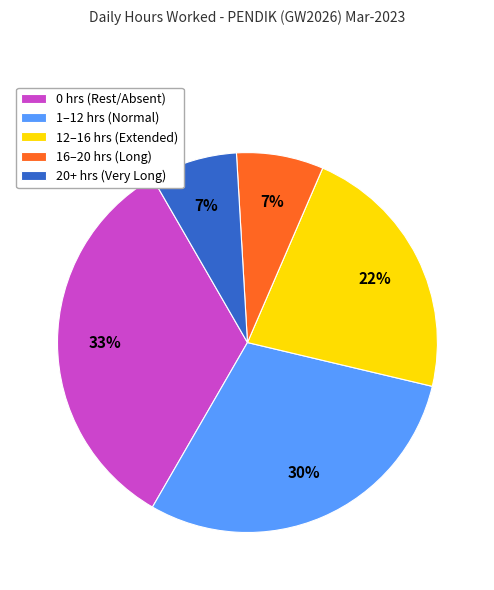

To the nearest percent, what is the difference between the largest and smallest slice percentages?

26%